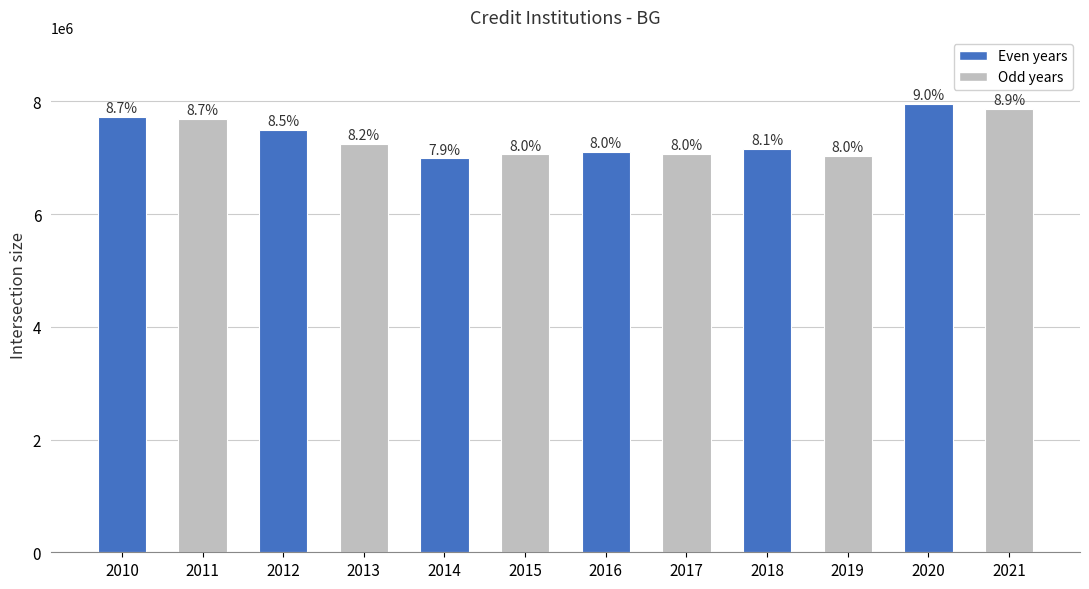

True or false: the data shows 12357191 at 2018.

False